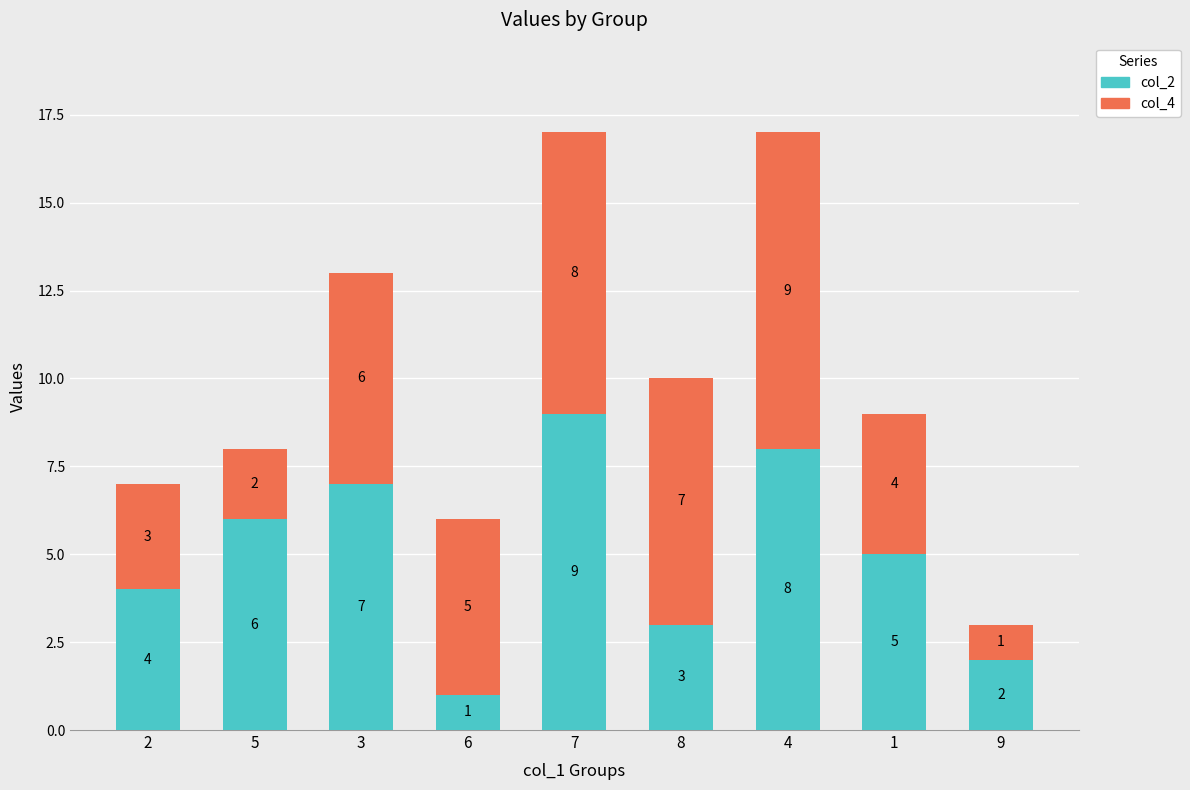

What is the total value across all series at 4?

17